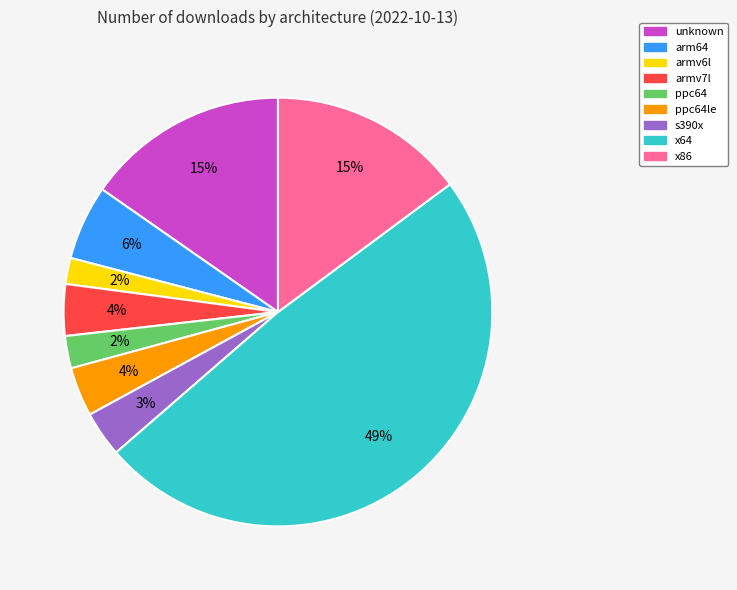

The s390x slice represents 18% of the pie. True or false?

False